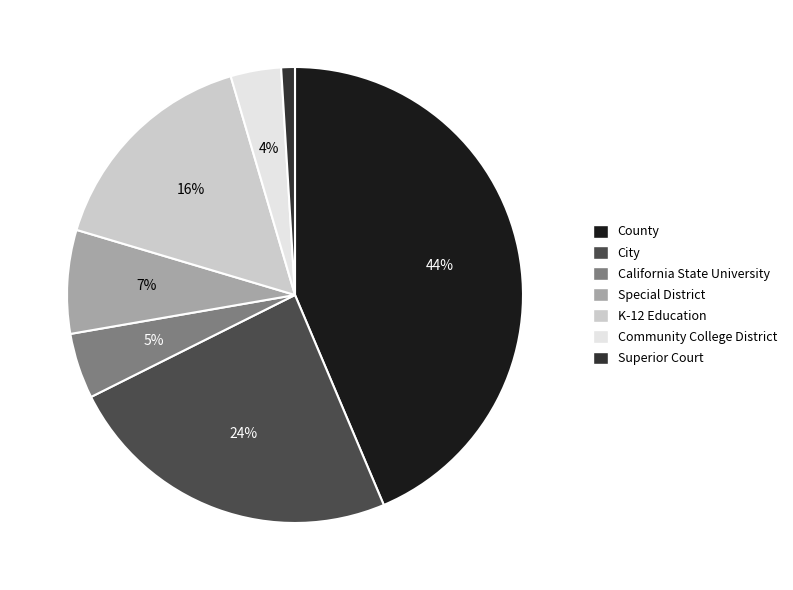

Does California State University represent more than half of the total?

No